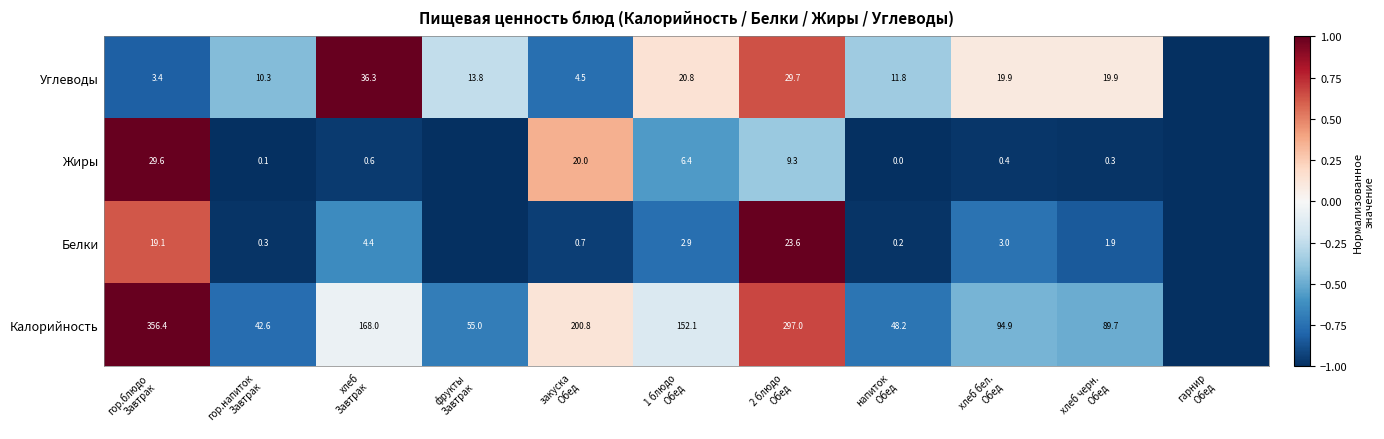

At which category does the chart reach its minimum across all series?

гарнир
Обед